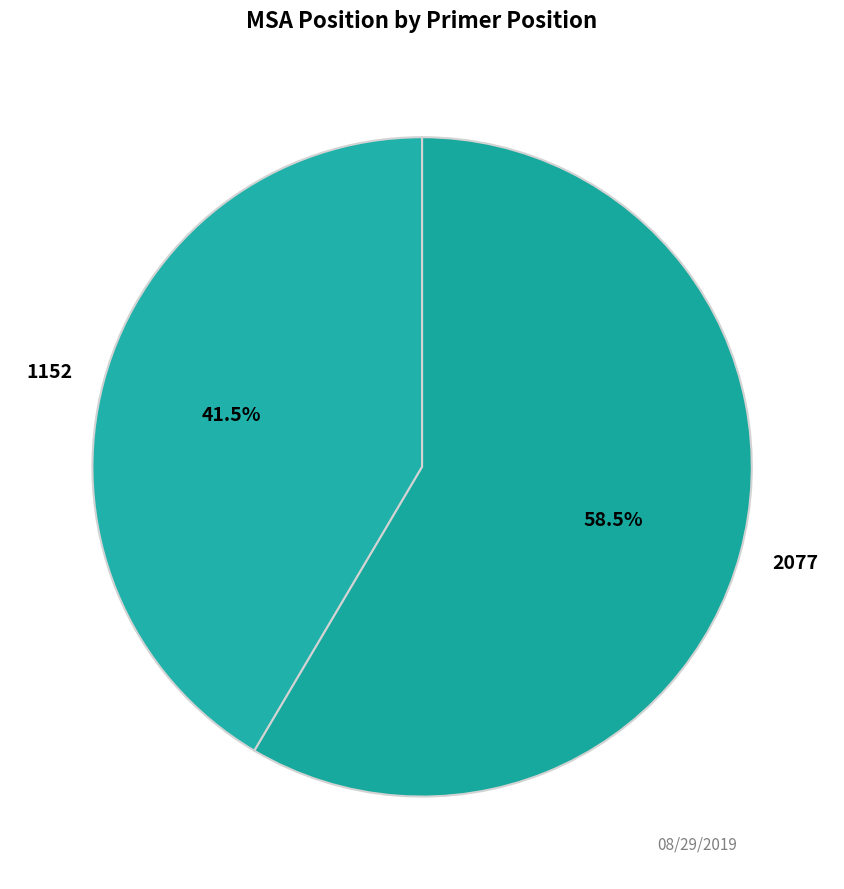

Approximately how many times larger is the value at 2077 compared to 1152?

1.4